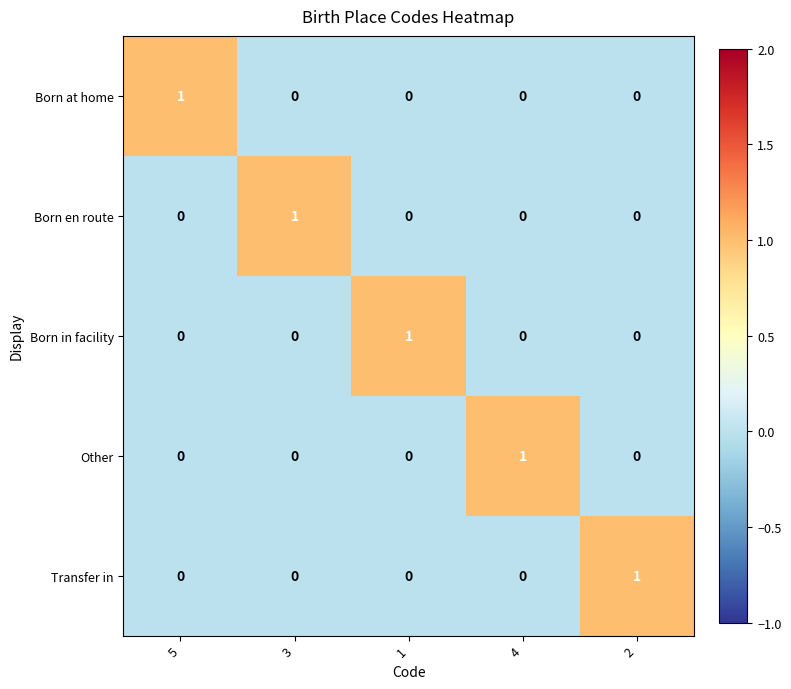

Reading left to right, extract all data points from this chart.

Born at home: 5=1	3=0	1=0	4=0	2=0
Born en route: 5=0	3=1	1=0	4=0	2=0
Born in facility: 5=0	3=0	1=1	4=0	2=0
Other: 5=0	3=0	1=0	4=1	2=0
Transfer in: 5=0	3=0	1=0	4=0	2=1